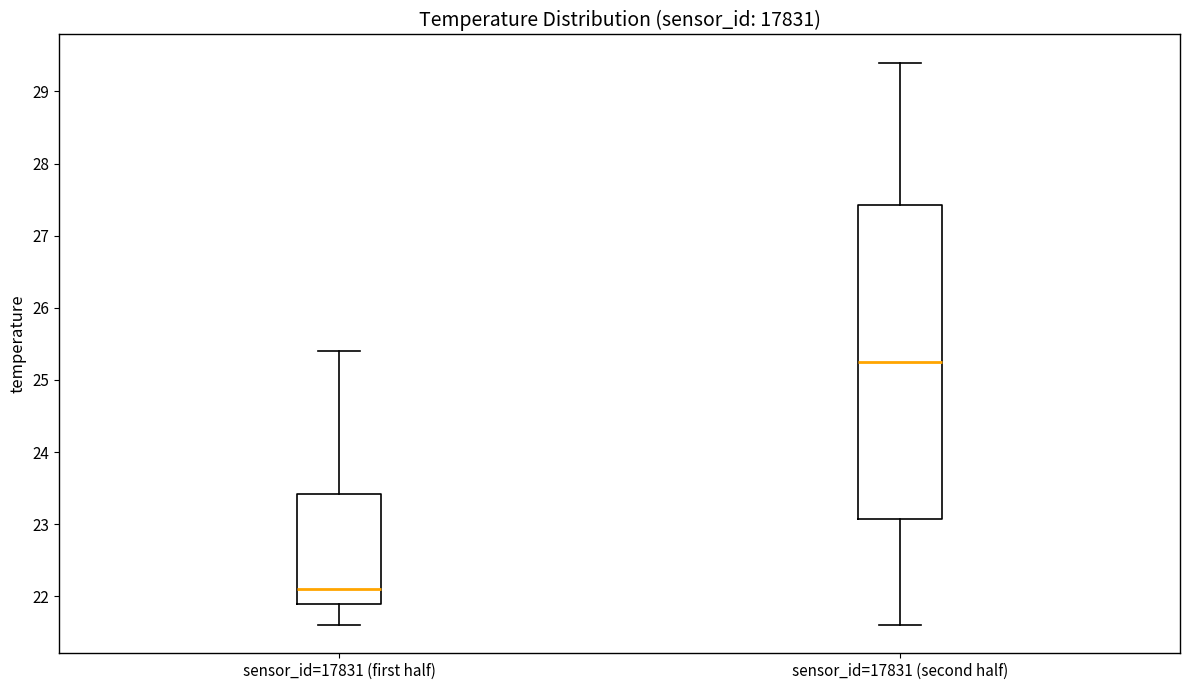

Reading left to right, transcribe this box plot: for each box, give where its median line is, the range the box spans, and where its two whiskers end, as read against the y-axis. The values are not printed on the chart, so give them approximately, as read against the axis.

sensor_id=17831 (first half): median 22.1, box 21.9 to 23.4, whiskers 21.6 to 25.4
sensor_id=17831 (second half): median 25.3, box 23.1 to 27.4, whiskers 21.6 to 29.4